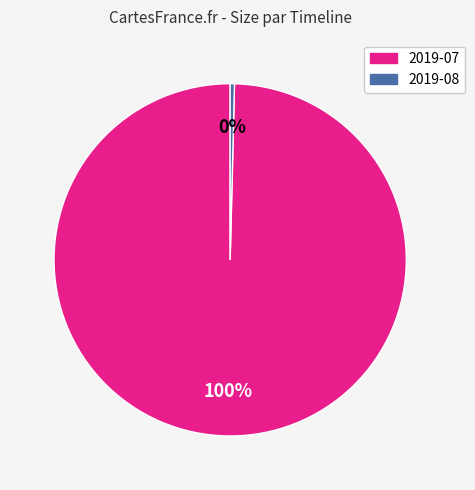

To the nearest percent, what is the average slice percentage?

50%